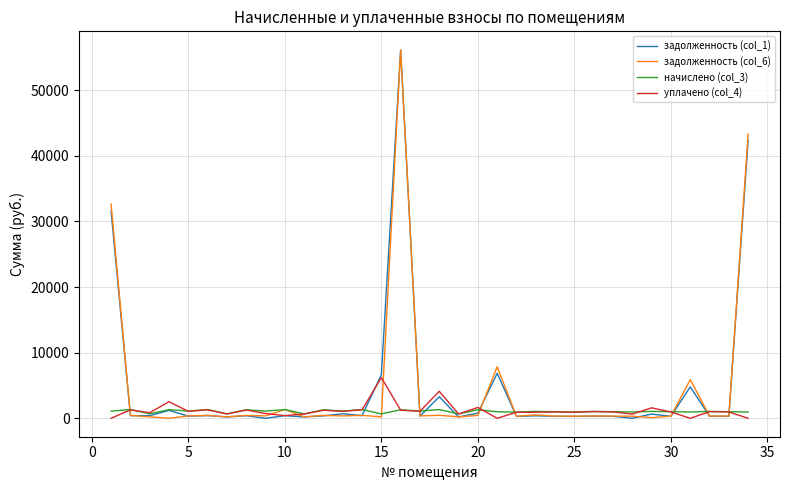

What is the highest value of the начислено (col_3) series?

1334.4